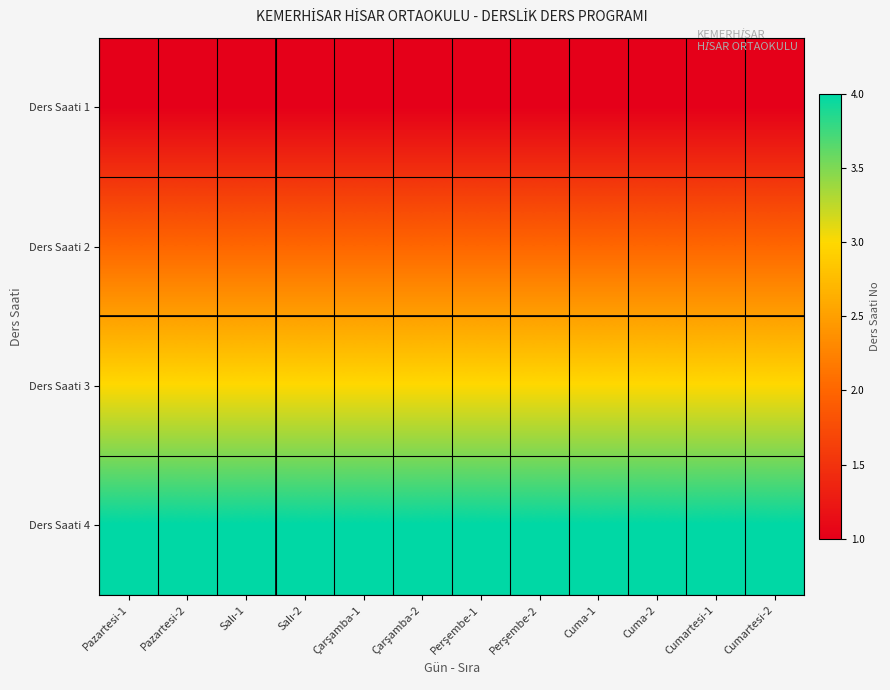

Rank the series at Çarşamba-1 from highest to lowest value.

Ders Saati 4, Ders Saati 3, Ders Saati 2, Ders Saati 1